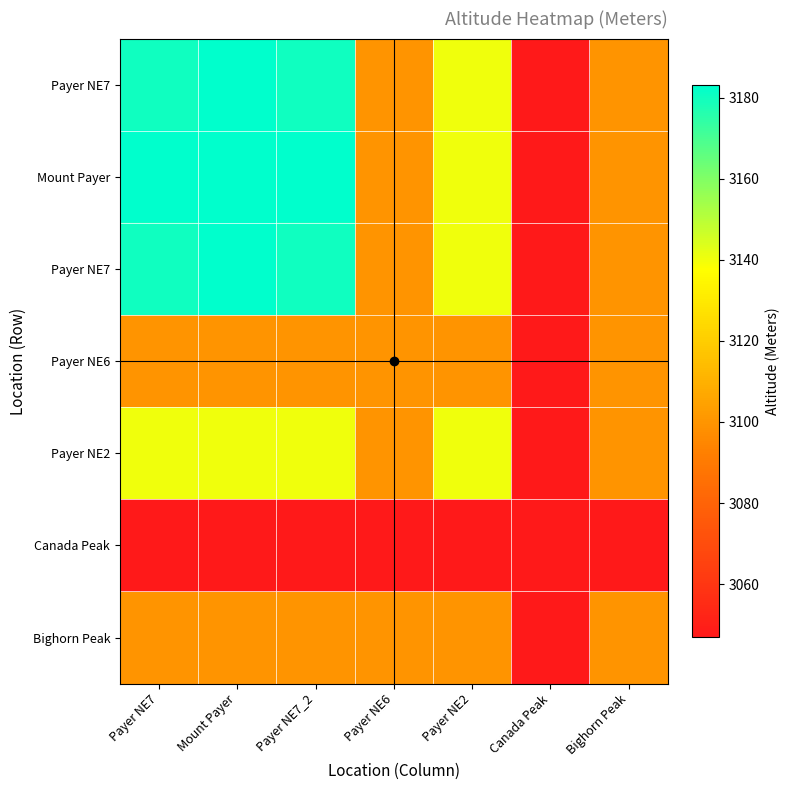

What is the spread (max minus min) of values at Payer NE7?

136